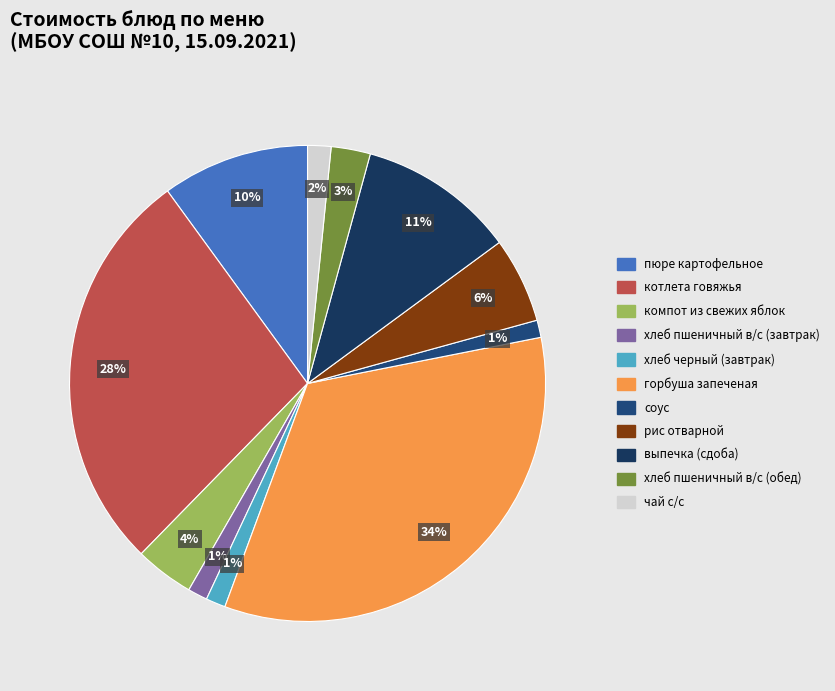

How many slices are in this pie chart?

11